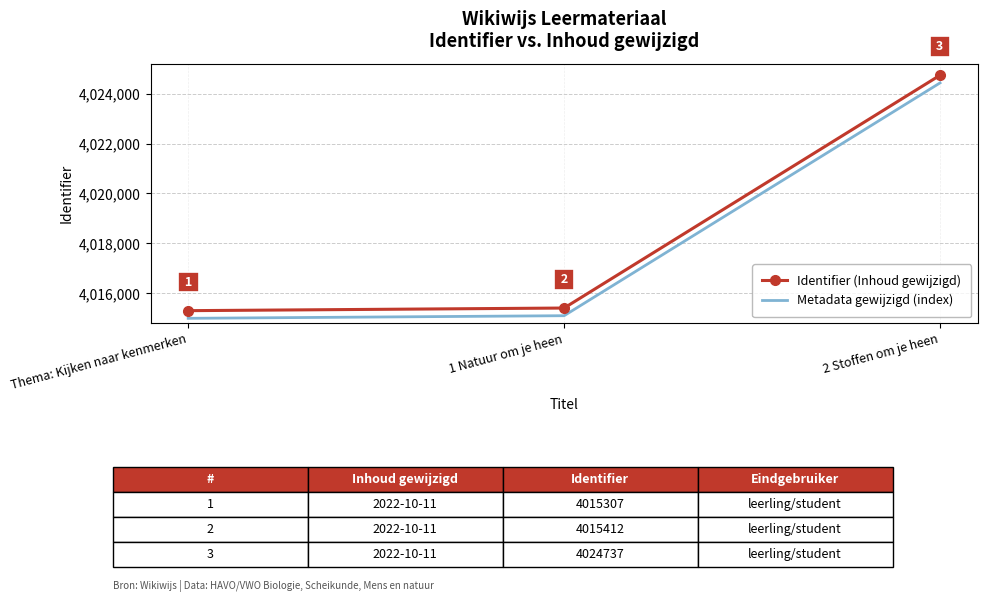

What position from the left is Thema: Kijken naar kenmerken?

1